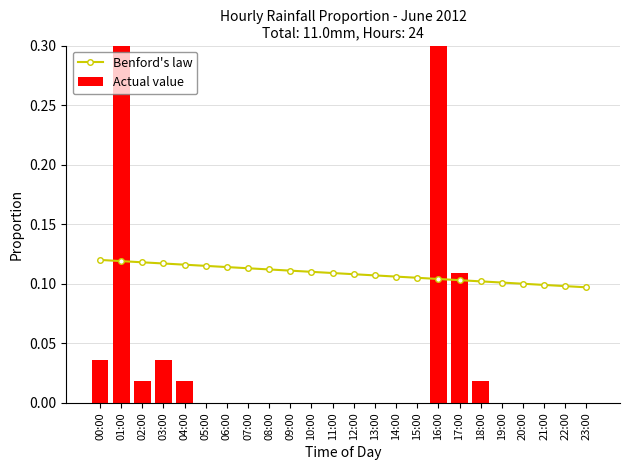

At which category does the chart reach its peak across all series?

16:00